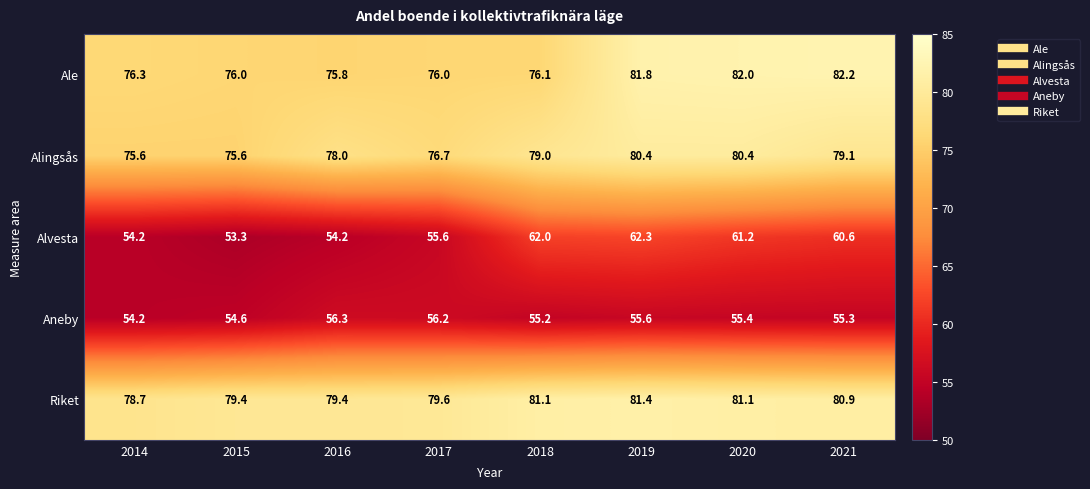

Which series has the widest spread of values?

Alvesta